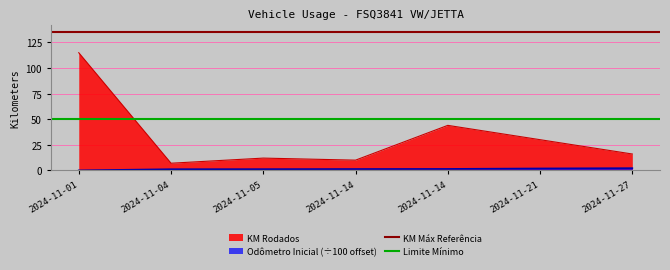

What is the value of the KM Máx Referência point at the 1st from the left?

135